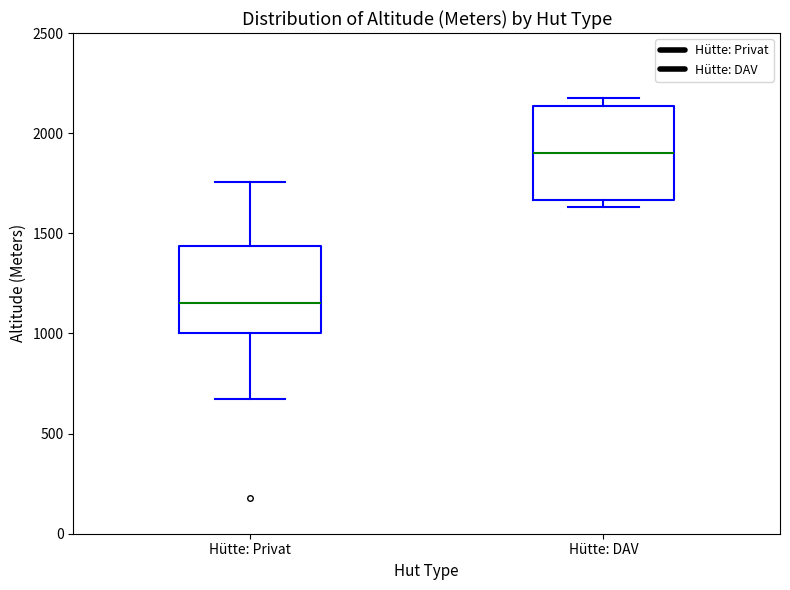

Reading left to right, transcribe this box plot: for each box, give where its median line is, the range the box spans, and where its two whiskers end, as read against the y-axis. The values are not printed on the chart, so give them approximately, as read against the axis.

Hütte: Privat: median 1150, box 1000 to 1450, whiskers 700 to 1750
Hütte: DAV: median 1900, box 1650 to 2150, whiskers 1650 (just below the box's lower edge) to 2200